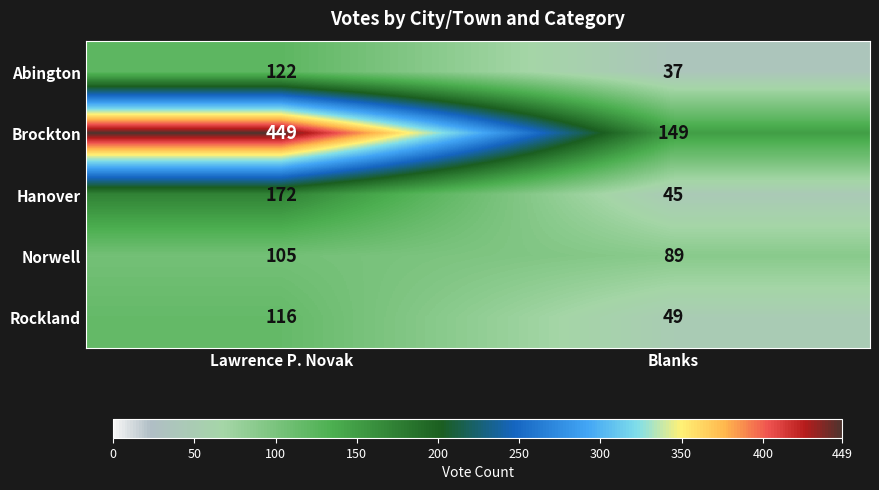

Reading right to left, extract all data points from this chart.

Abington: Blanks=37	Lawrence P. Novak=122
Brockton: Blanks=149	Lawrence P. Novak=449
Hanover: Blanks=45	Lawrence P. Novak=172
Norwell: Blanks=89	Lawrence P. Novak=105
Rockland: Blanks=49	Lawrence P. Novak=116